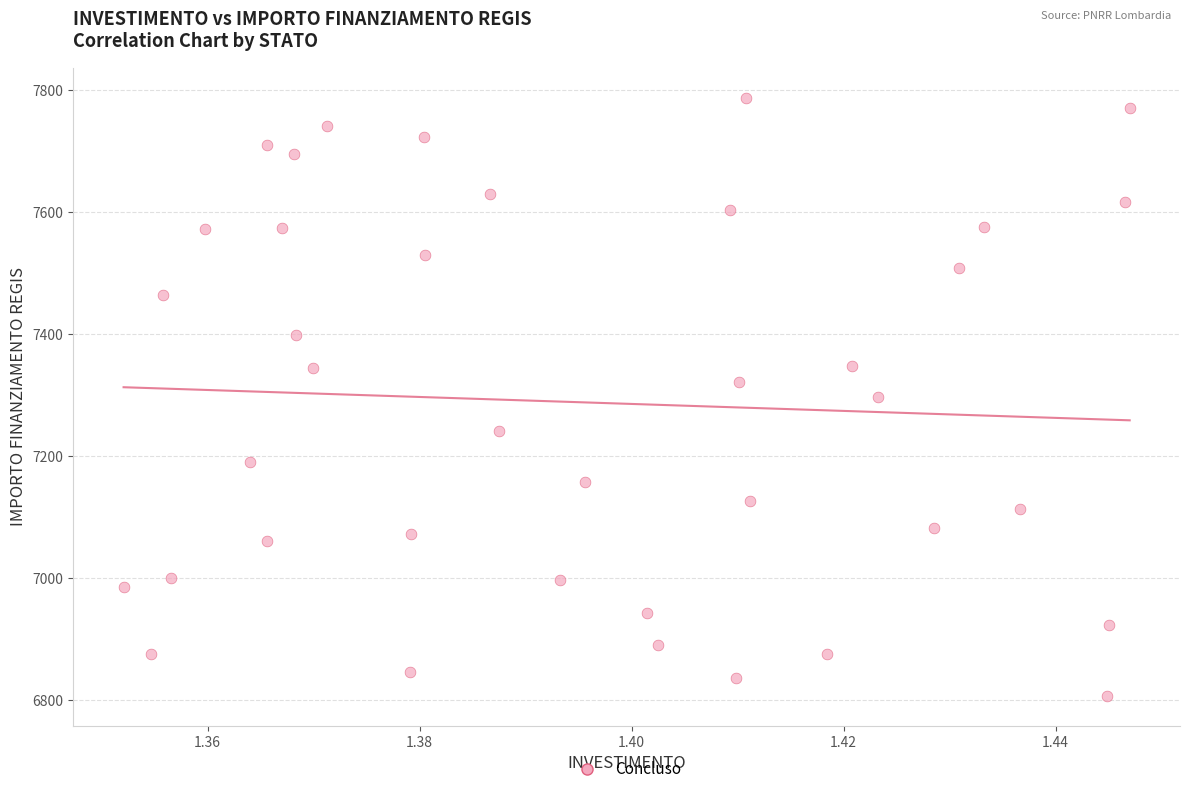

What is the range of Y values (max minus min)?

981.4